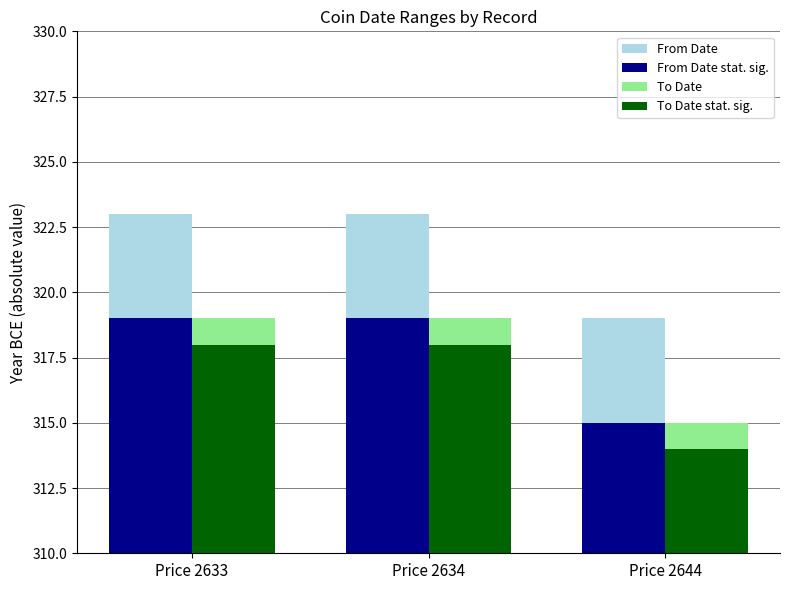

What is the maximum value shown in the chart?

323